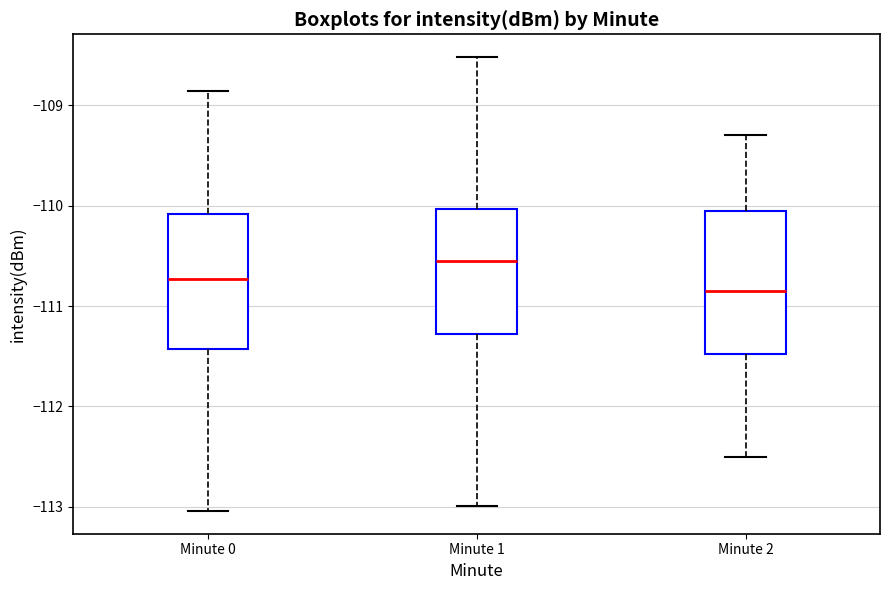

Reading left to right, read every box against the y-axis: the position of its median line, the range the box covers, and the ends of its whiskers. The values are not printed on the chart, so give them approximately, as read against the axis.

Minute 0: median -110.7, box -111.4 to -110.1, whiskers -113.0 to -108.9
Minute 1: median -110.5, box -111.3 to -110.0, whiskers -113.0 to -108.5
Minute 2: median -110.8, box -111.5 to -110.0, whiskers -112.5 to -109.3